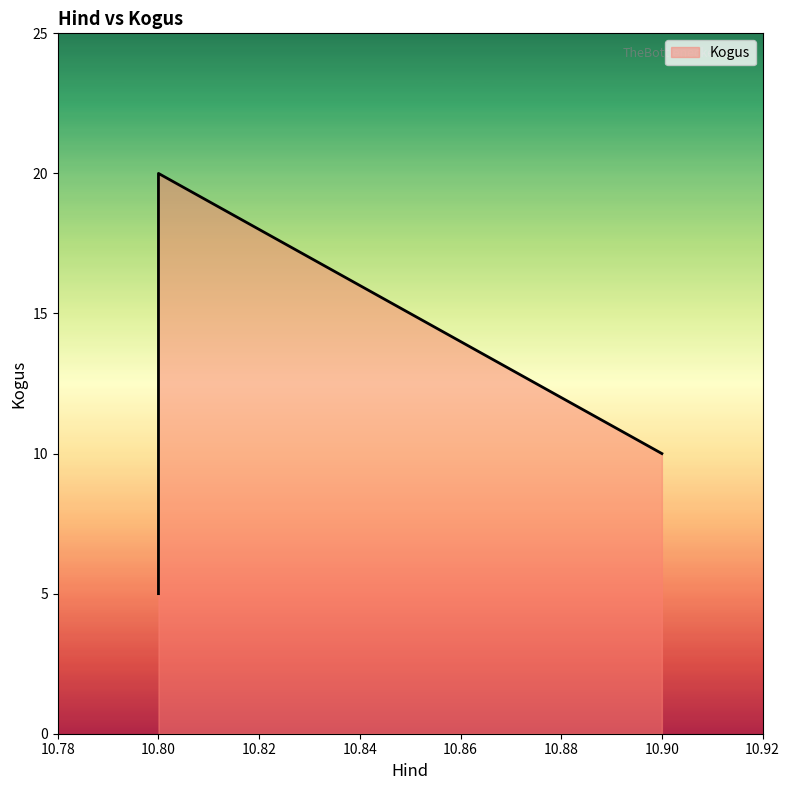

How many lines are shown in the chart?

1